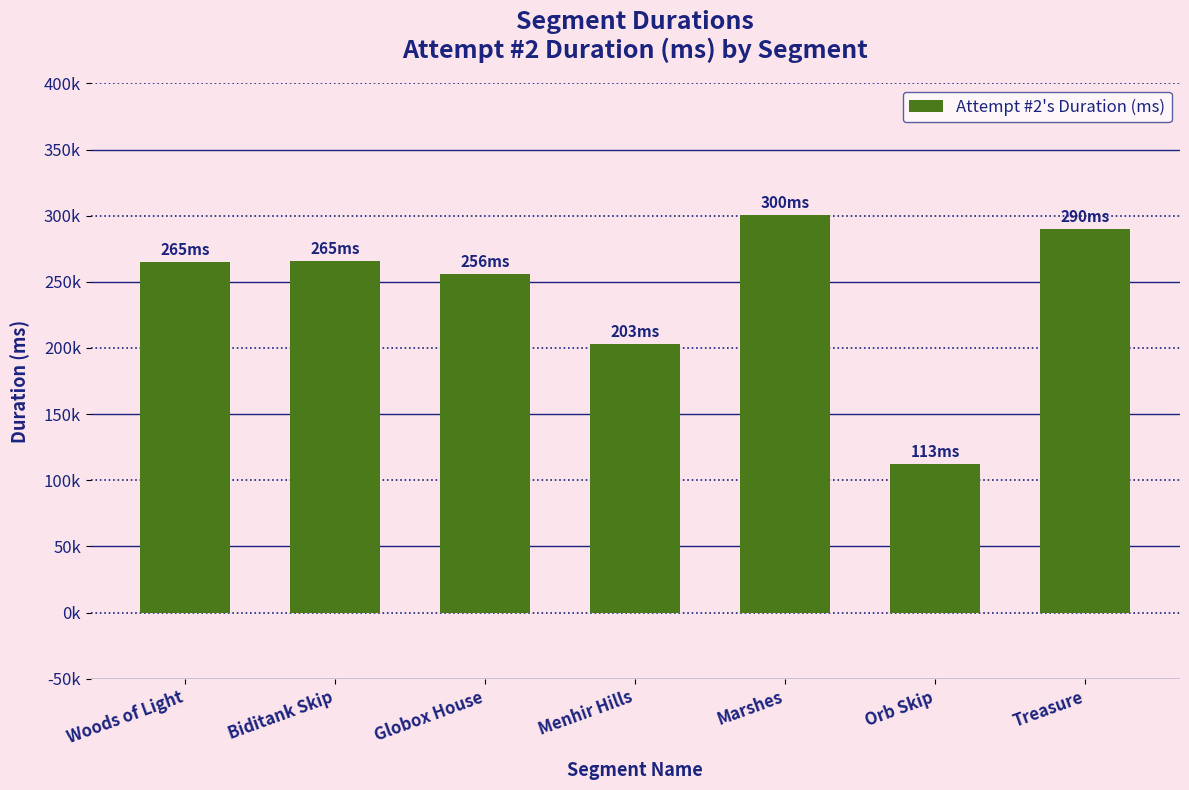

Which label corresponds to the largest value in the chart?

Marshes